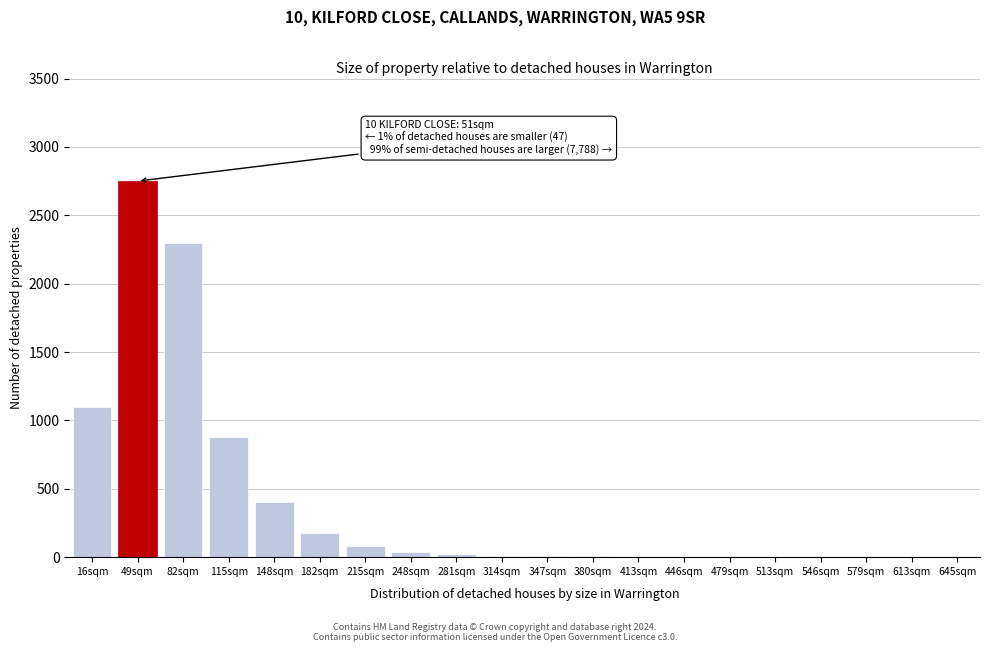

What is the greatest value displayed?

2750